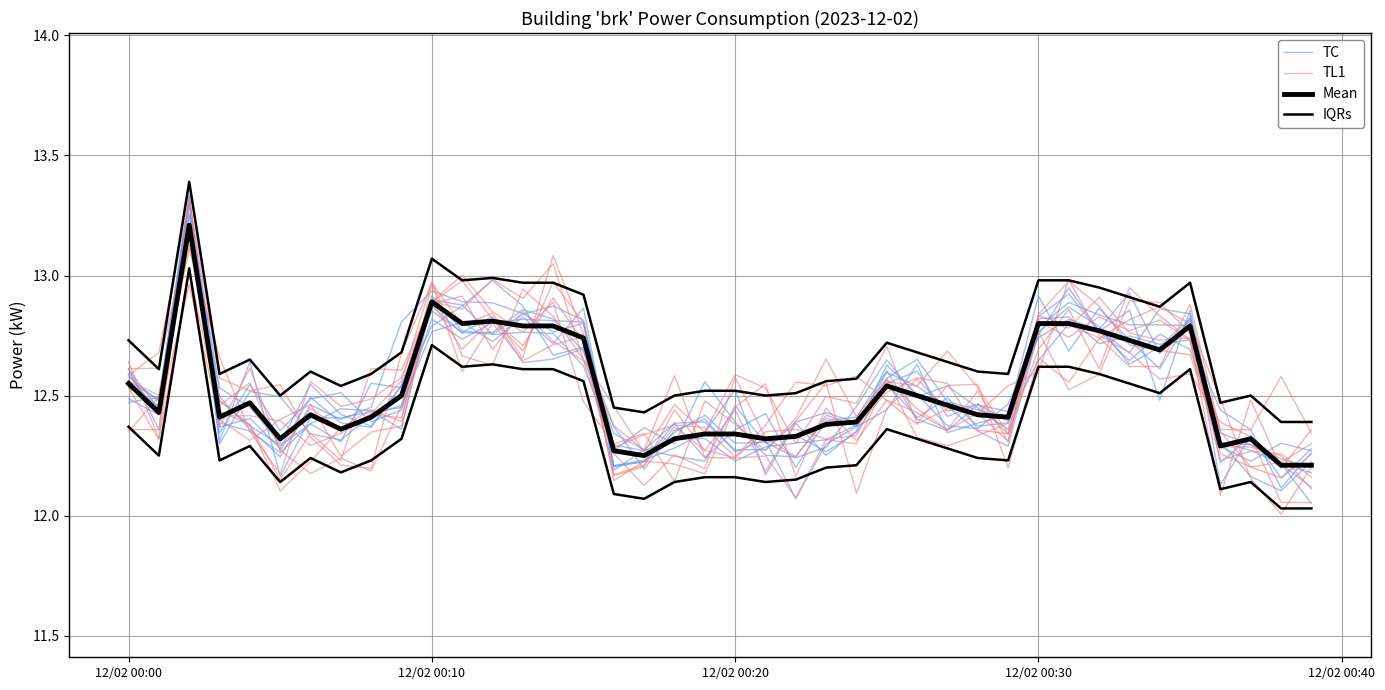

At how many categories does at least one series exceed 12?

40